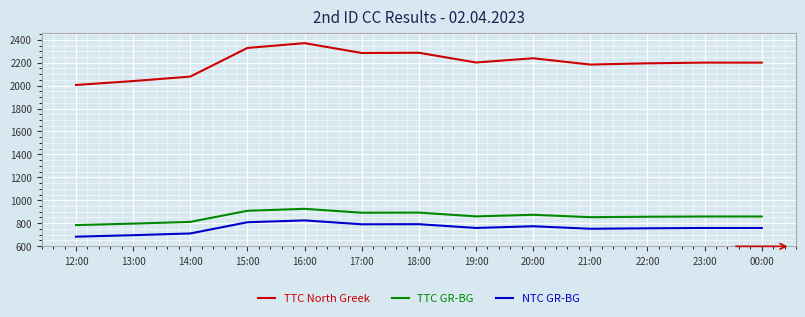

The TTC GR-BG series shows 1599 at 17:00. True or false?

False